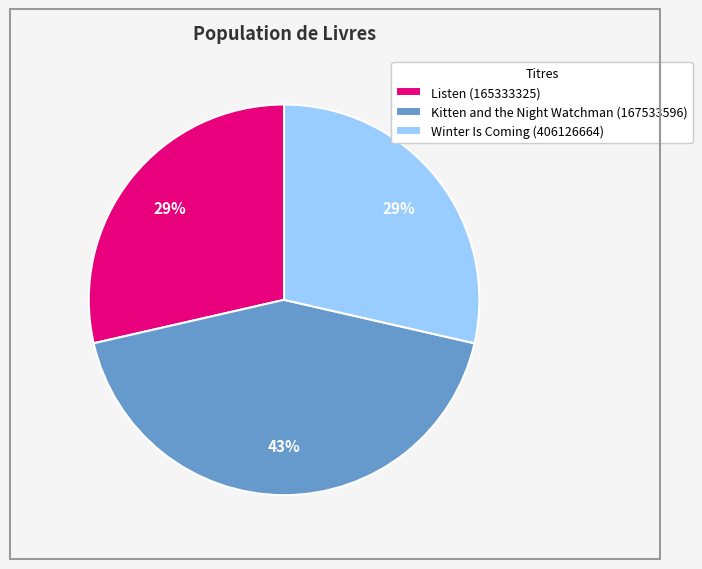

To the nearest percent, what is the difference between the largest and smallest slice percentages?

14%